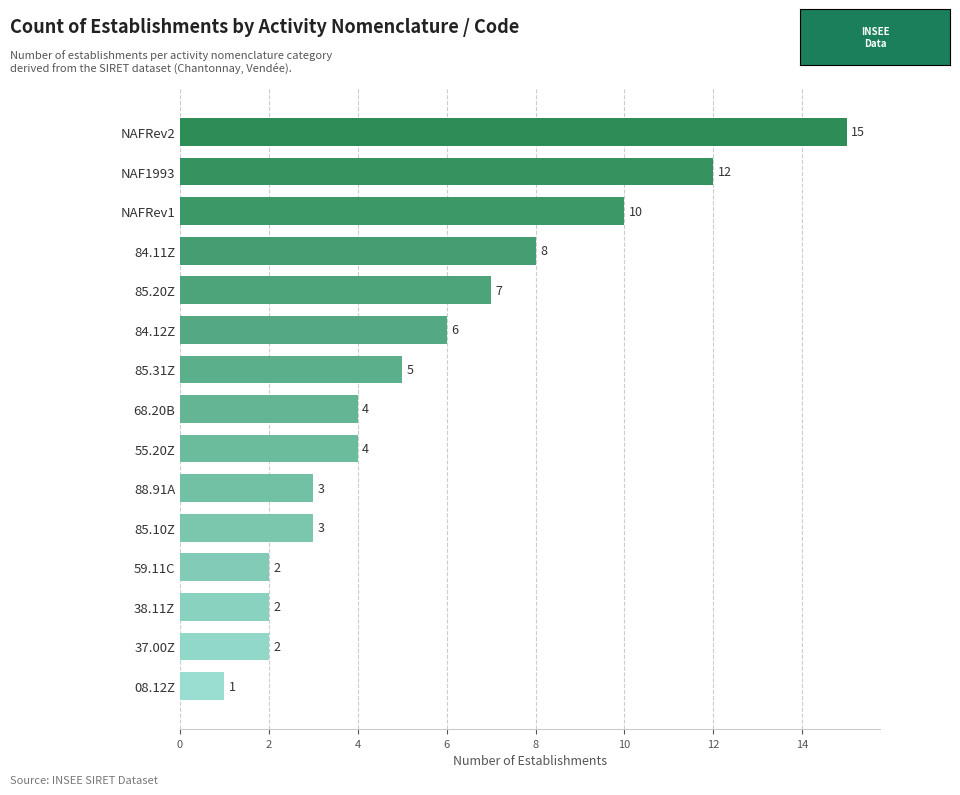

The value at 84.12Z is 6. True or false?

True